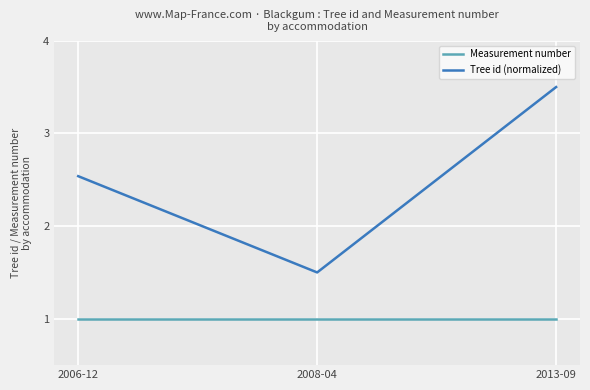

Is the value of Measurement number at 2006-12 greater than the value of Tree id (normalized) at 2008-04?

No